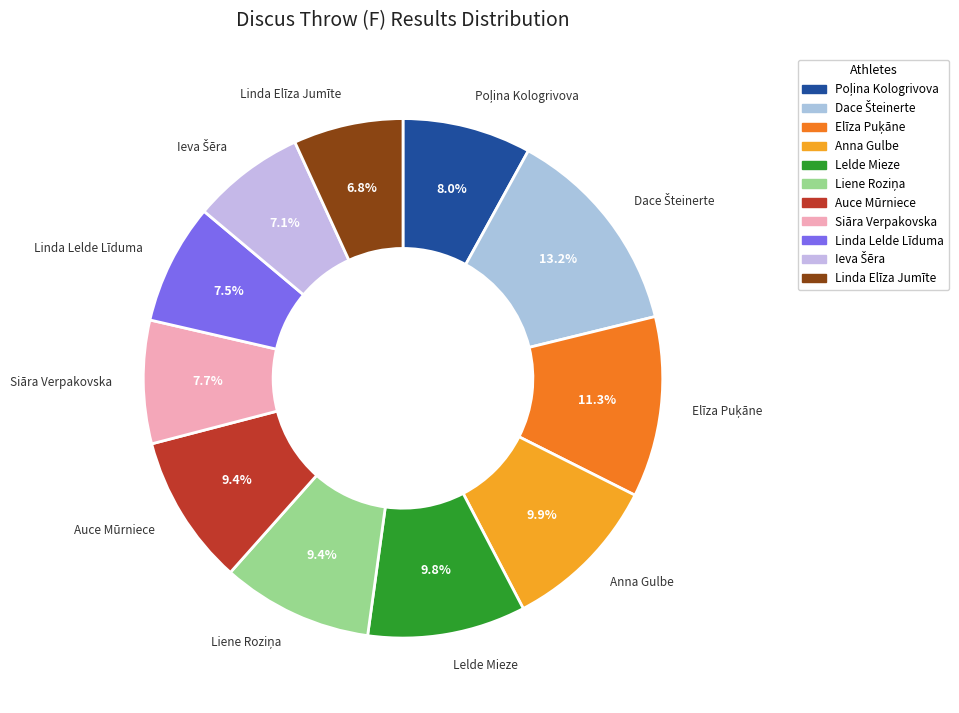

Does Linda Lelde Līduma represent more than half of the total?

No